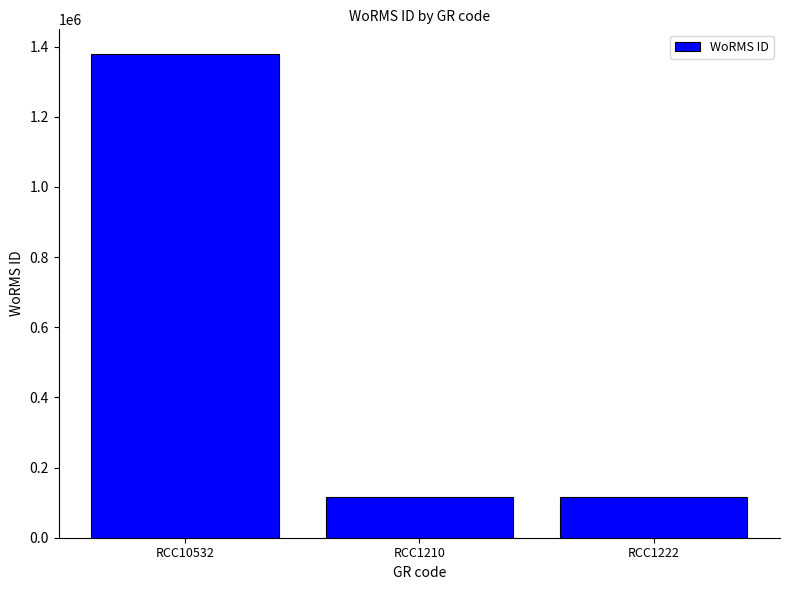

Which has a higher value, RCC1222 or RCC10532?

RCC10532